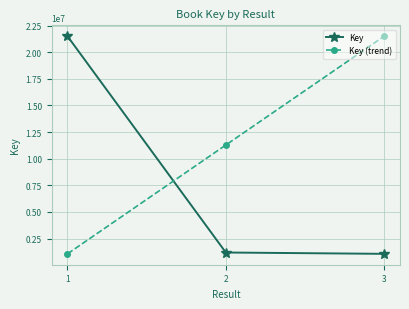

Where is Key (trend) nearest to the value 11282009?

2